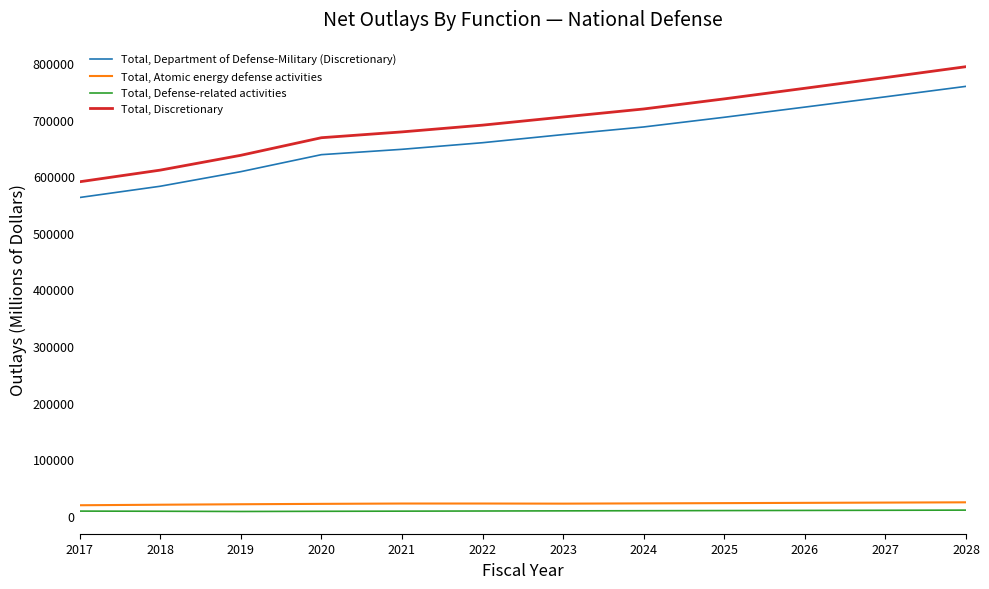

Which series has the widest spread of values?

Total, Discretionary